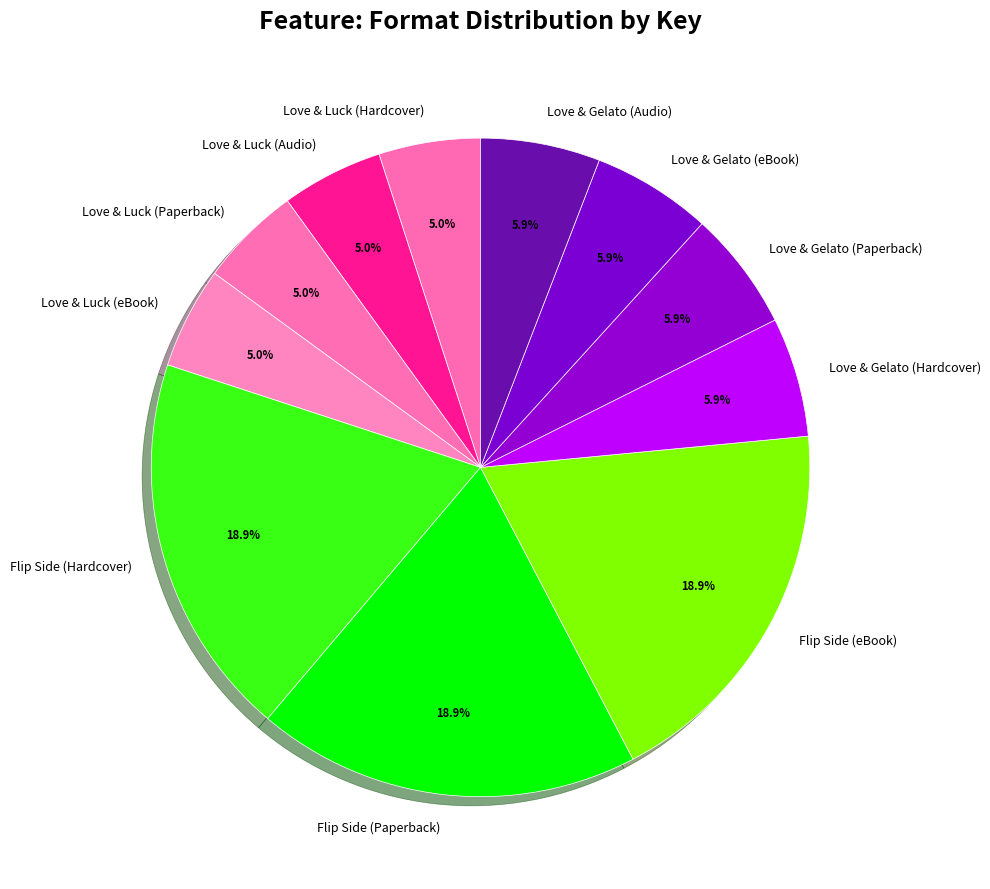

Is Love & Luck (Paperback) the majority of the pie?

No